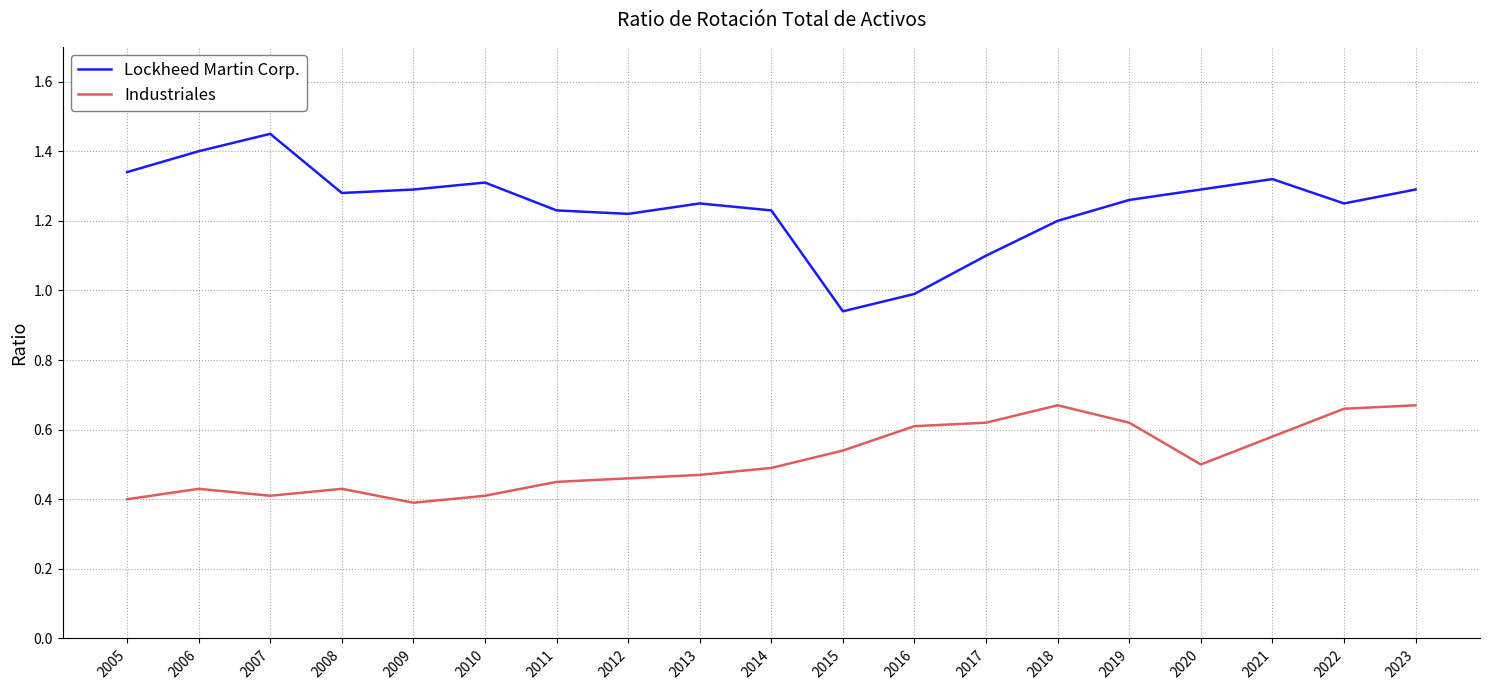

Which label corresponds to the largest value in the chart?

2007